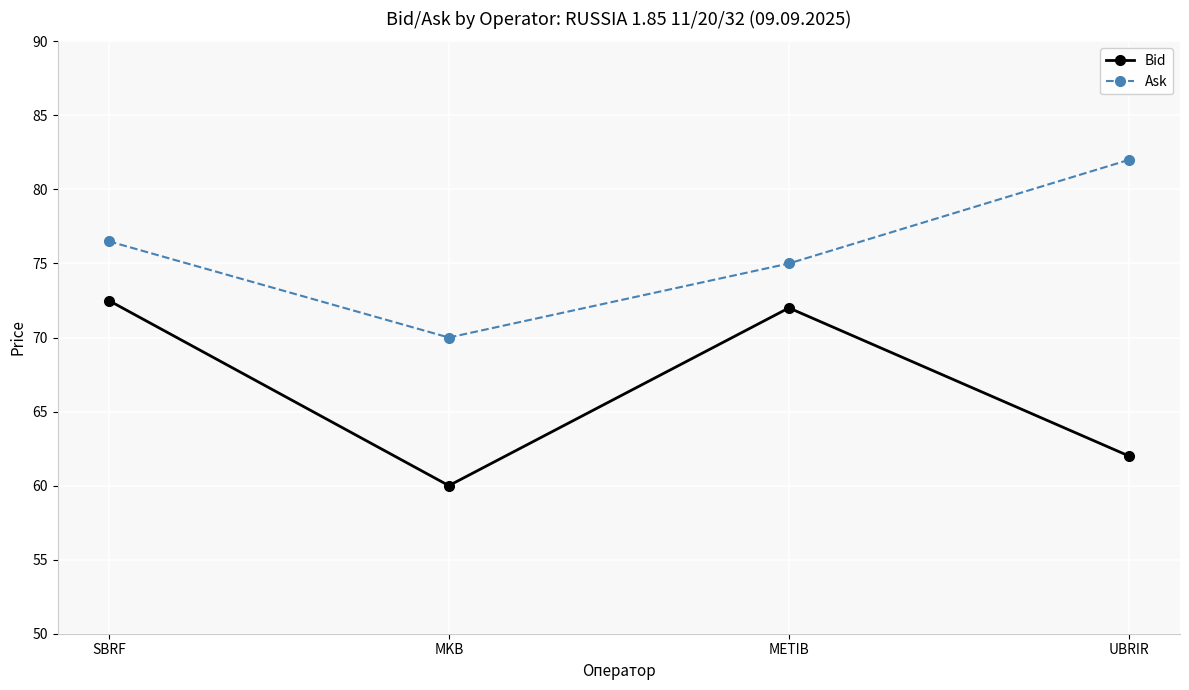

List the series in order of their peak value, lowest first.

Bid, Ask